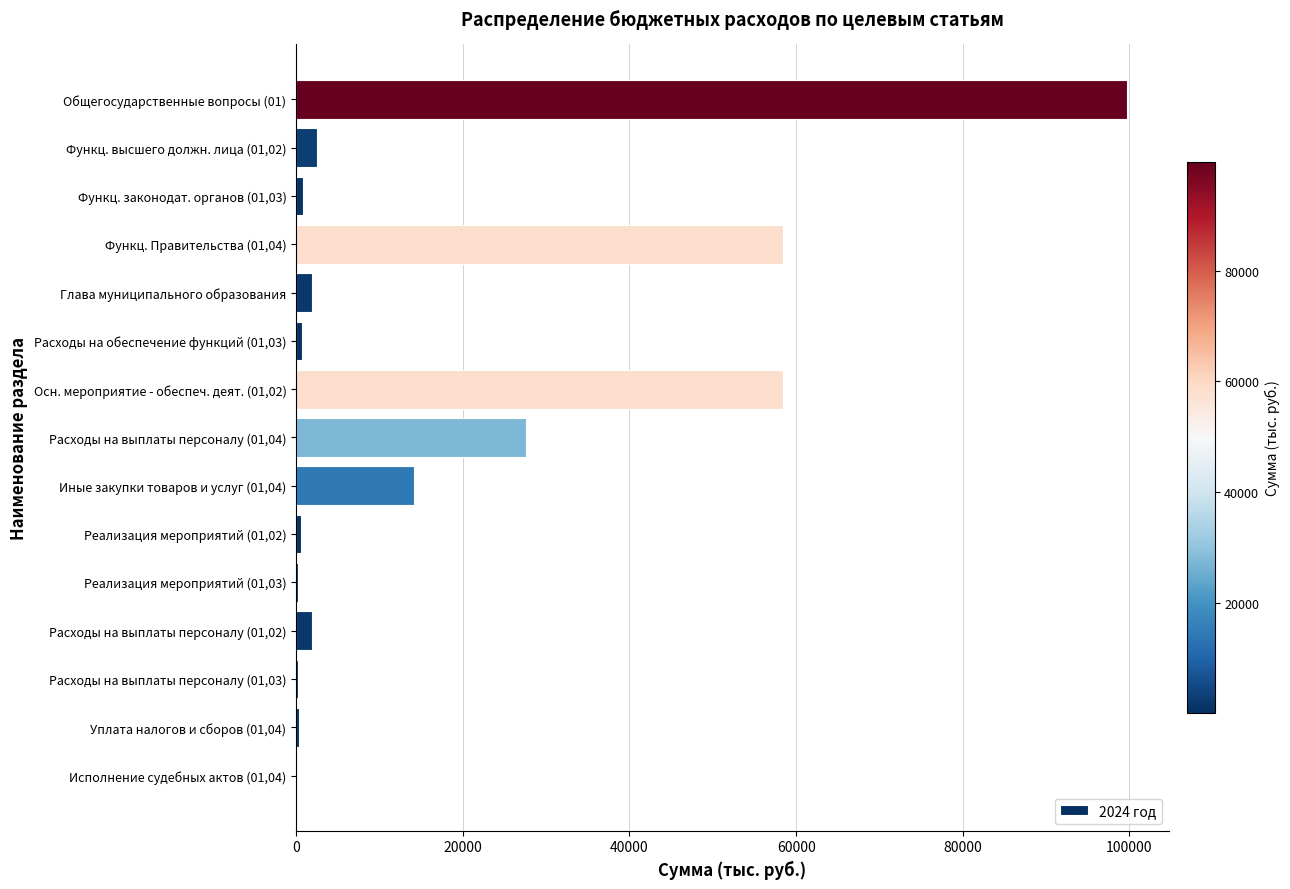

What is the maximum value shown in the chart?

99707.2